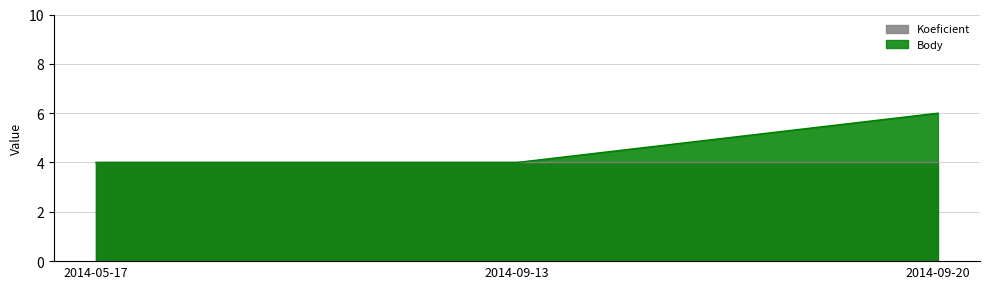

What is the sum of all values?

14